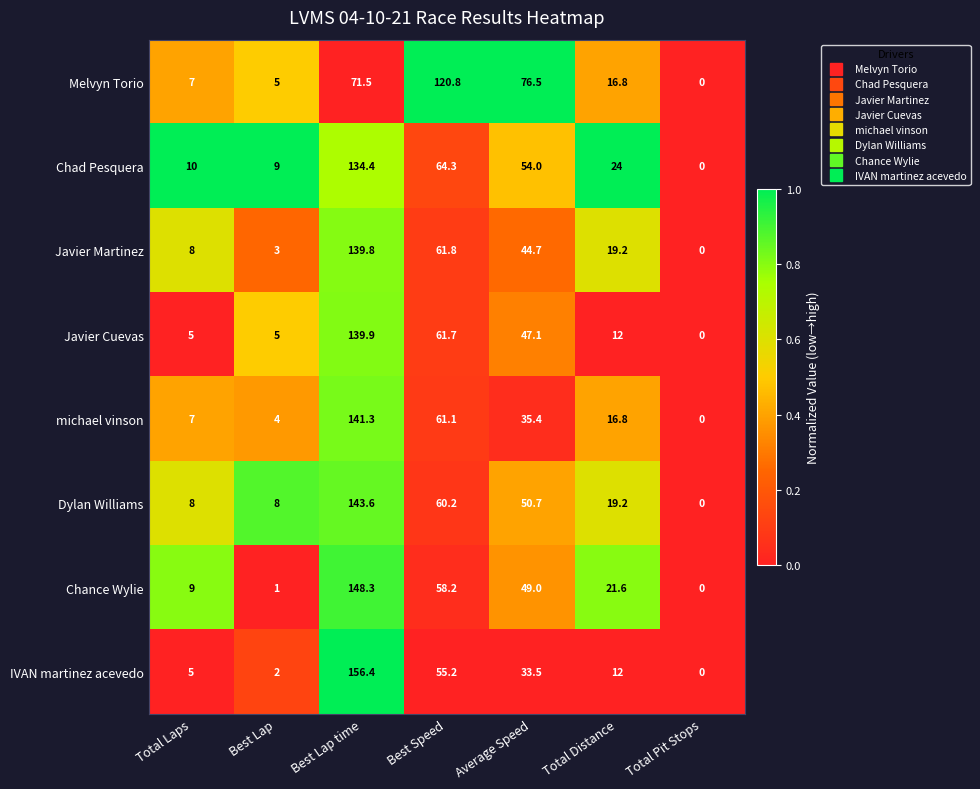

List the series in order of their peak value, highest first.

IVAN martinez acevedo, Chance Wylie, Dylan Williams, michael vinson, Javier Cuevas, Javier Martinez, Chad Pesquera, Melvyn Torio